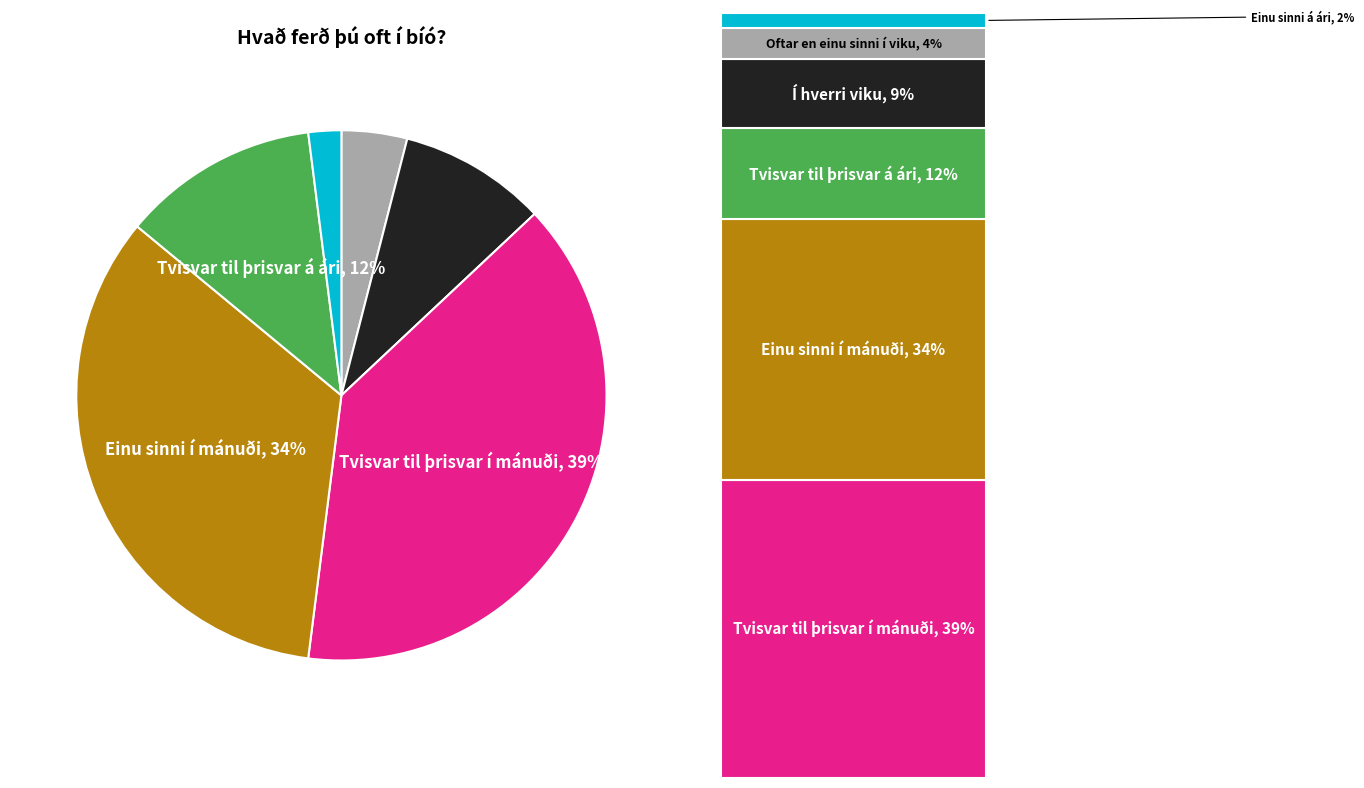

Which has a higher value, Oftar en einu sinni í viku or Í hverri viku?

Í hverri viku